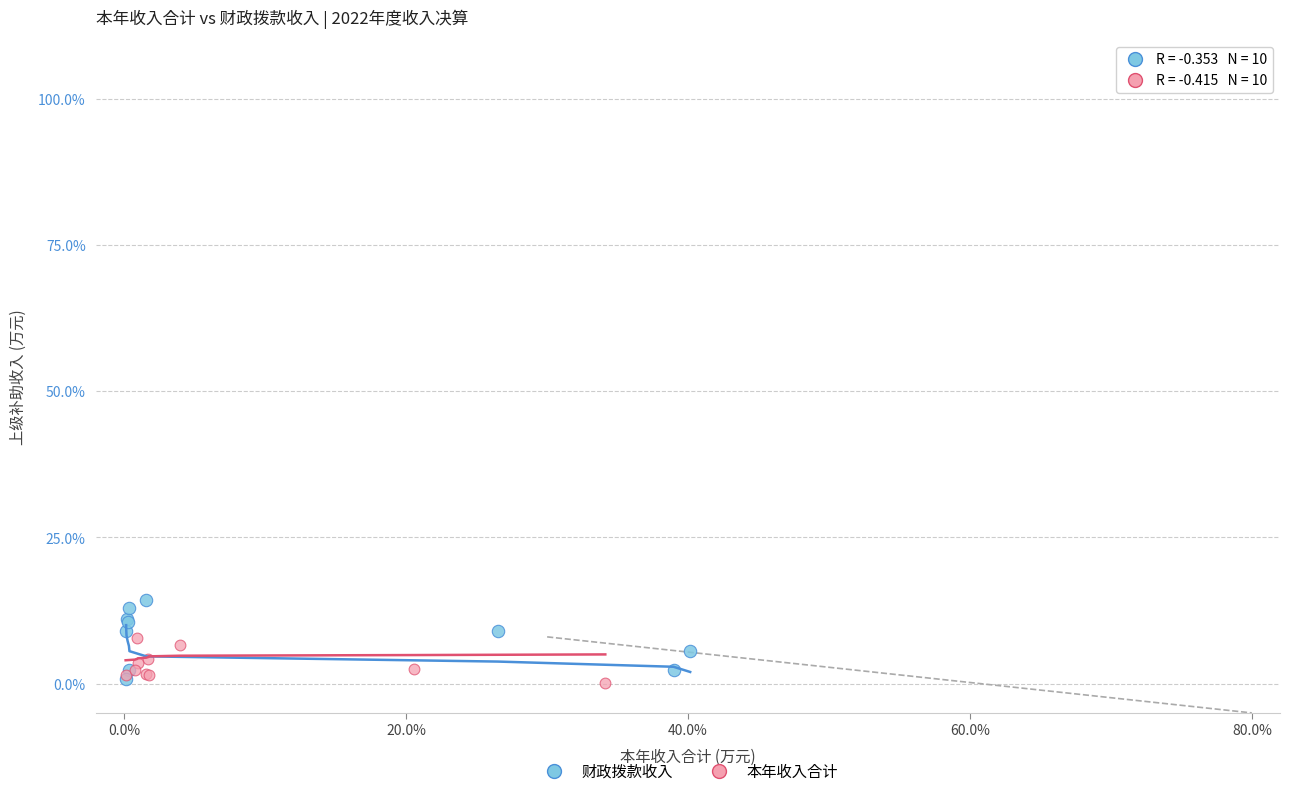

Which series contains the highest Y value?

财政拨款收入